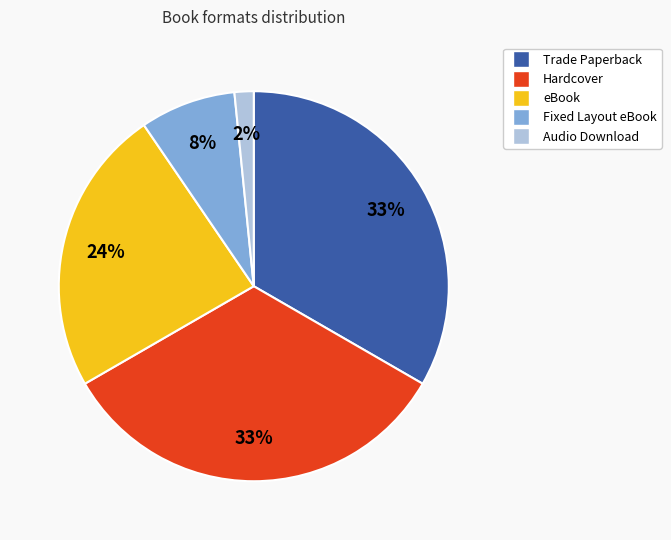

True or false: eBook accounts for 15% of the total.

False